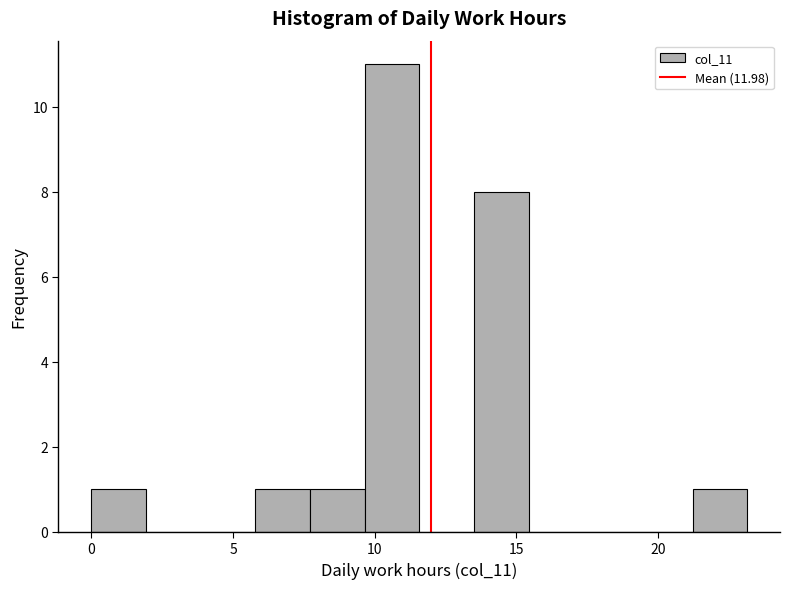

Around what value on the x-axis is the tallest bar? Give the approximate position of its centre, as read against the axis.

10.5